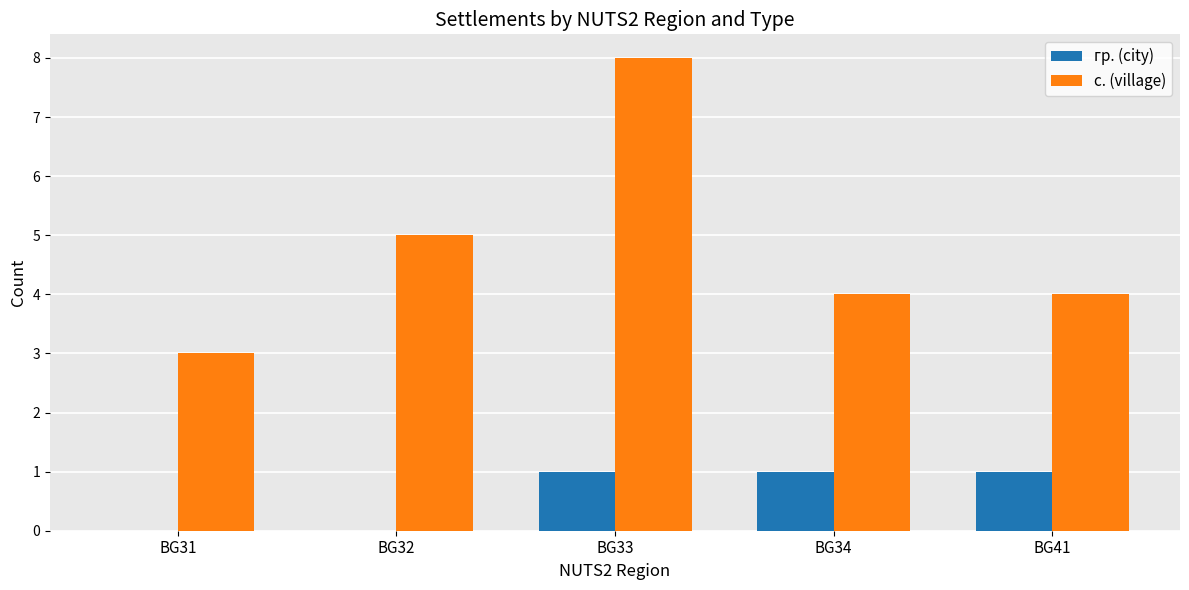

What value does the с. (village) series have at BG31?

3